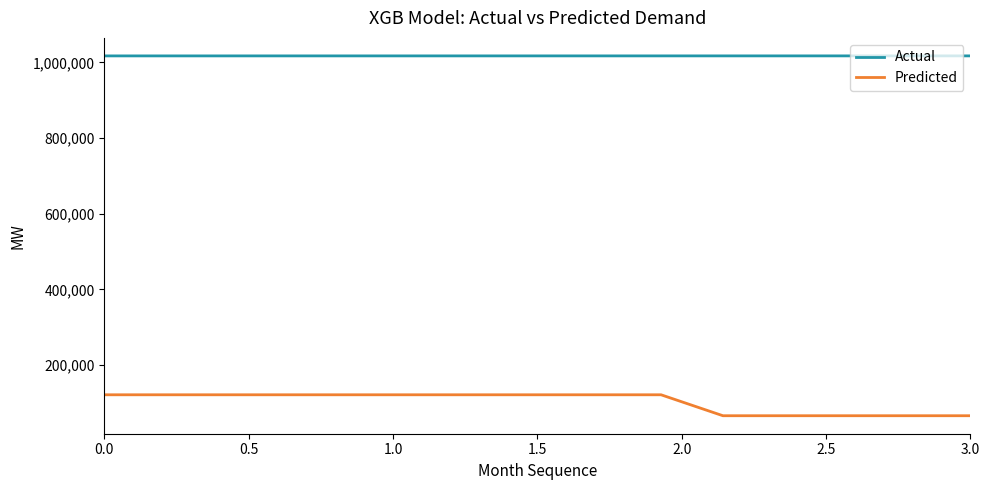

Does the chart display data point markers on the line(s)?

No